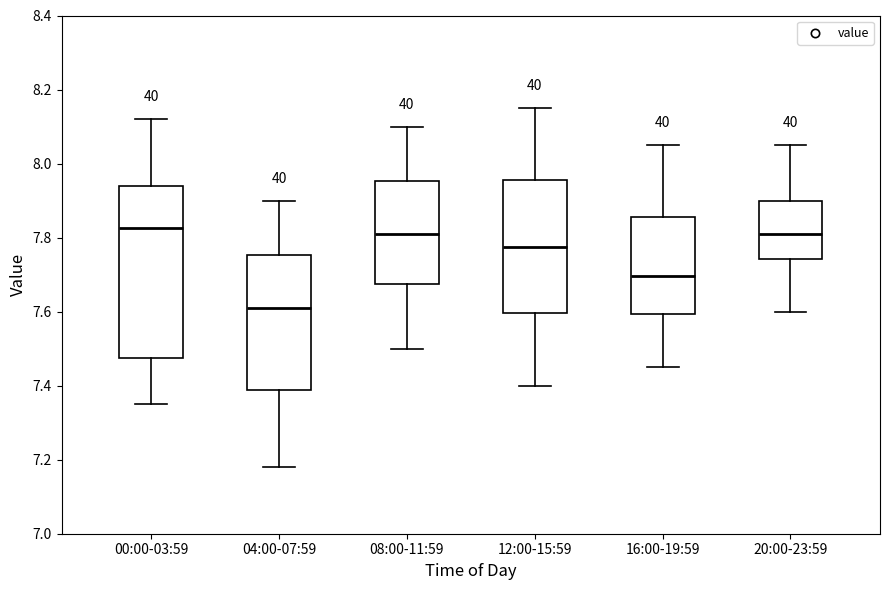

Reading left to right, transcribe this box plot: for each box, give where its median line is, the range the box spans, and where its two whiskers end, as read against the y-axis. The values are not printed on the chart, so give them approximately, as read against the axis.

00:00-03:59: median 7.82, box 7.48 to 7.94, whiskers 7.36 to 8.12
04:00-07:59: median 7.62, box 7.38 to 7.76, whiskers 7.18 to 7.90
08:00-11:59: median 7.82, box 7.68 to 7.96, whiskers 7.50 to 8.10
12:00-15:59: median 7.78, box 7.60 to 7.96, whiskers 7.40 to 8.16
16:00-19:59: median 7.70, box 7.60 to 7.86, whiskers 7.46 to 8.06
20:00-23:59: median 7.82, box 7.74 to 7.90, whiskers 7.60 to 8.06